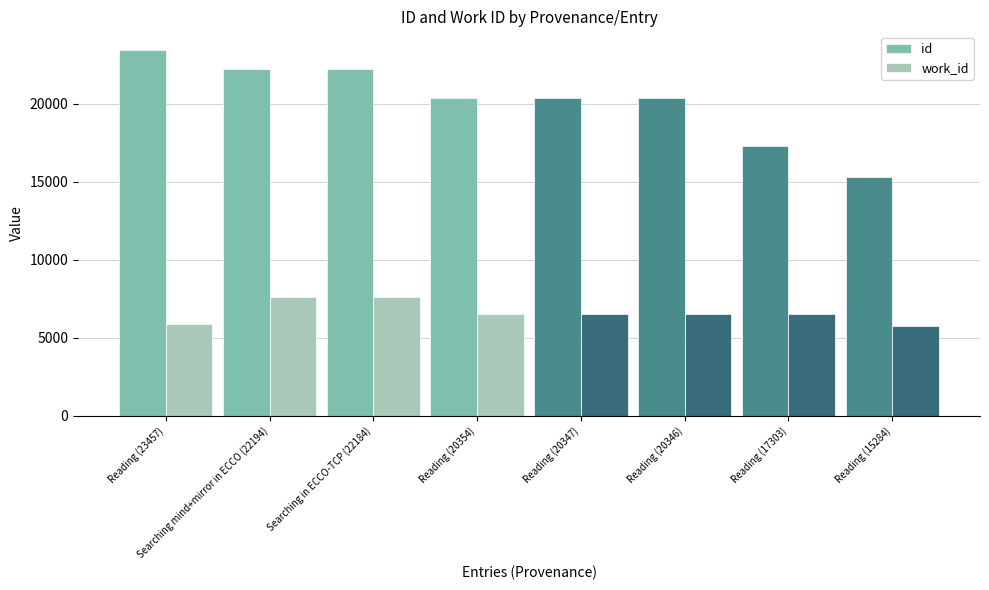

What is the highest value of the id series?

23457